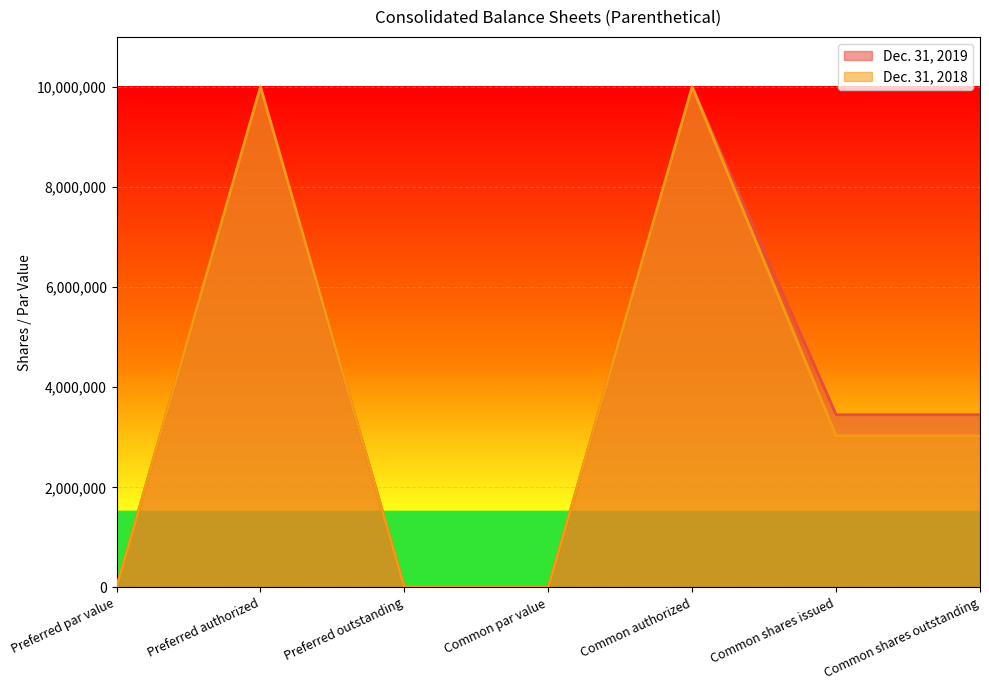

Which series has the largest total across all categories?

Dec. 31, 2019